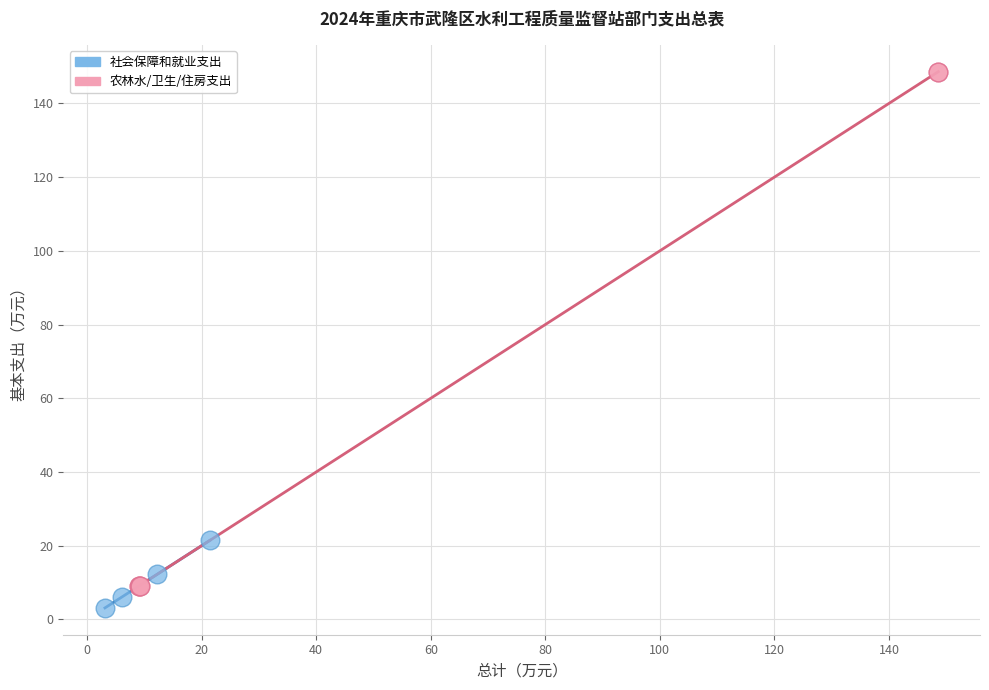

Which series has the widest spread of Y values?

农林水/卫生/住房支出